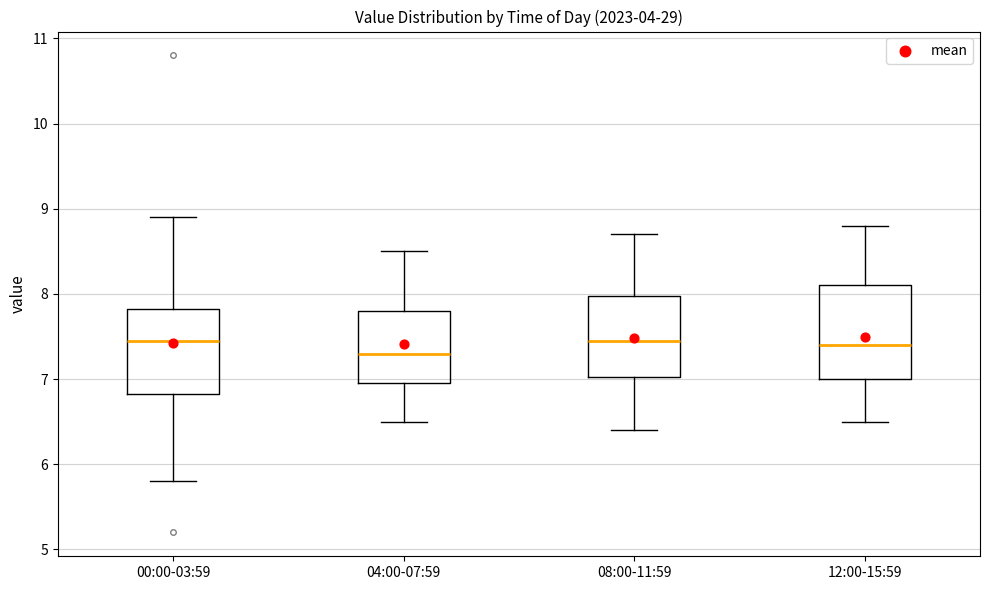

Reading left to right, read every box against the y-axis: the position of its median line, the range the box covers, and the ends of its whiskers. The values are not printed on the chart, so give them approximately, as read against the axis.

00:00-03:59: median 7.5, box 6.8 to 7.8, whiskers 5.8 to 8.9
04:00-07:59: median 7.3, box 7.0 to 7.8, whiskers 6.5 to 8.5
08:00-11:59: median 7.5, box 7.0 to 8.0, whiskers 6.4 to 8.7
12:00-15:59: median 7.4, box 7.0 to 8.1, whiskers 6.5 to 8.8